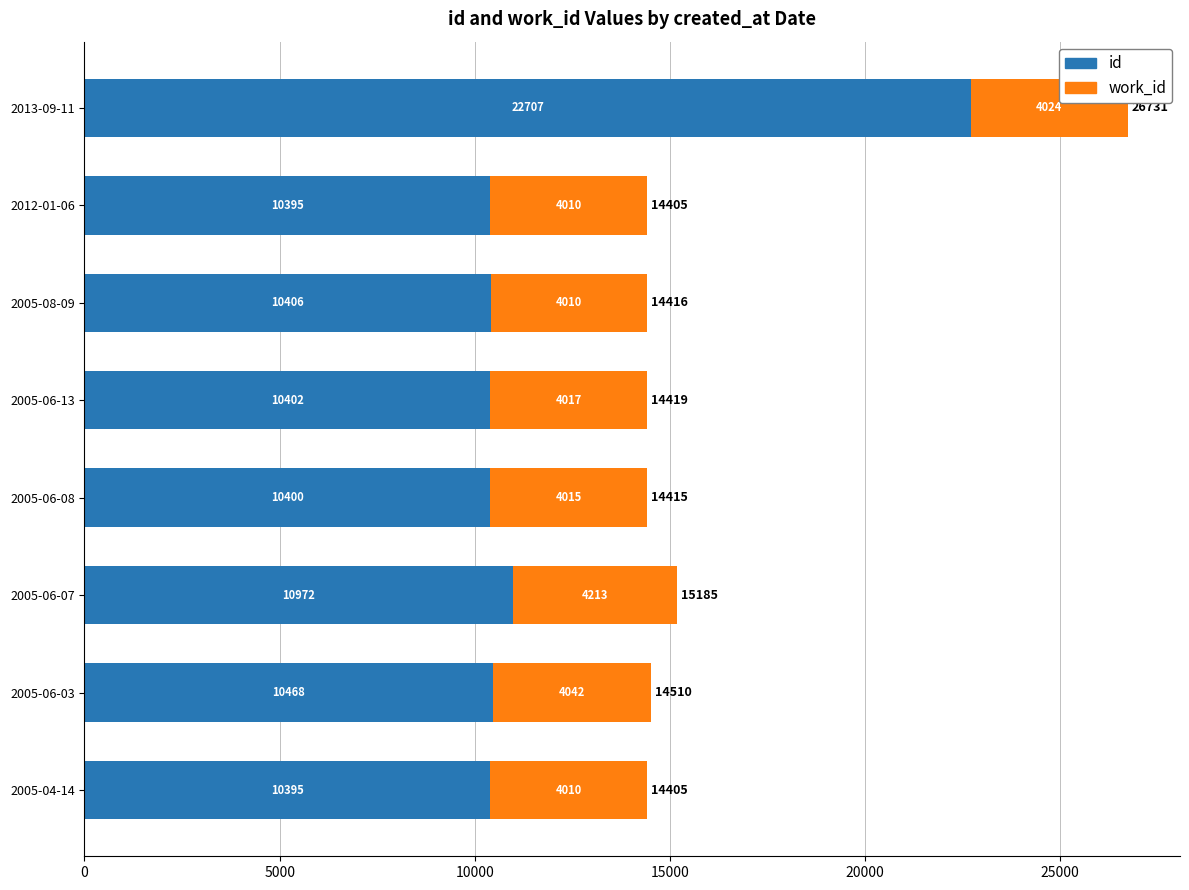

Which series has the widest spread of values?

id